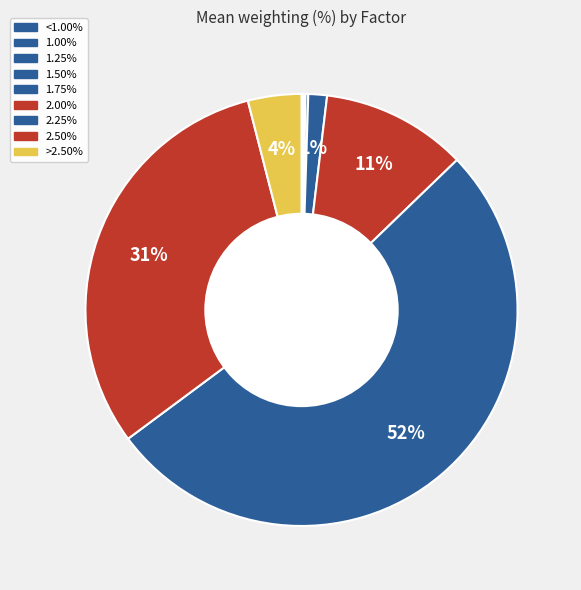

What is the ratio of the value at 2.25% to the value at 2.50%?

1.7